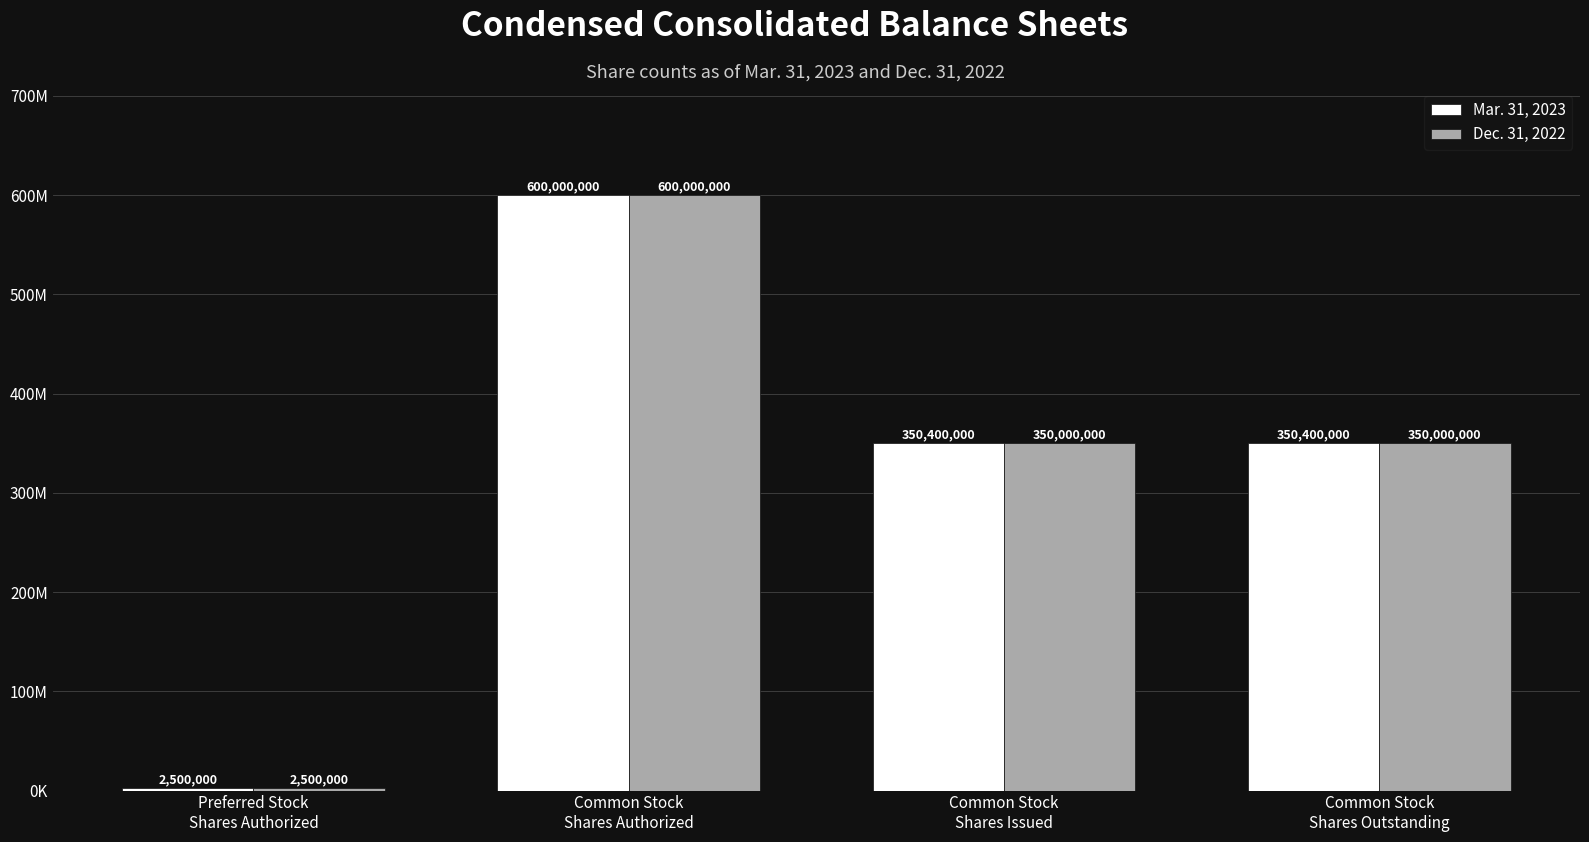

Which label corresponds to the smallest value in the chart?

Preferred Stock
Shares Authorized